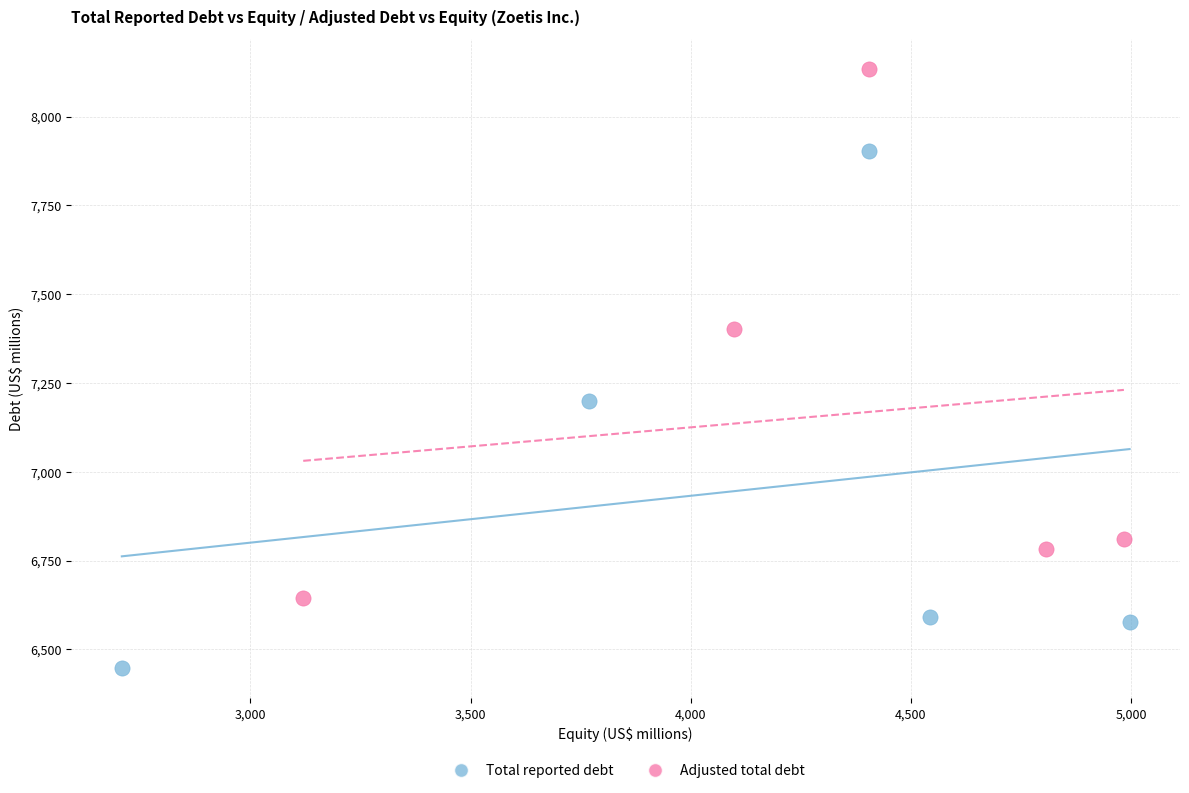

Which series reaches the minimum Y coordinate?

Total reported debt